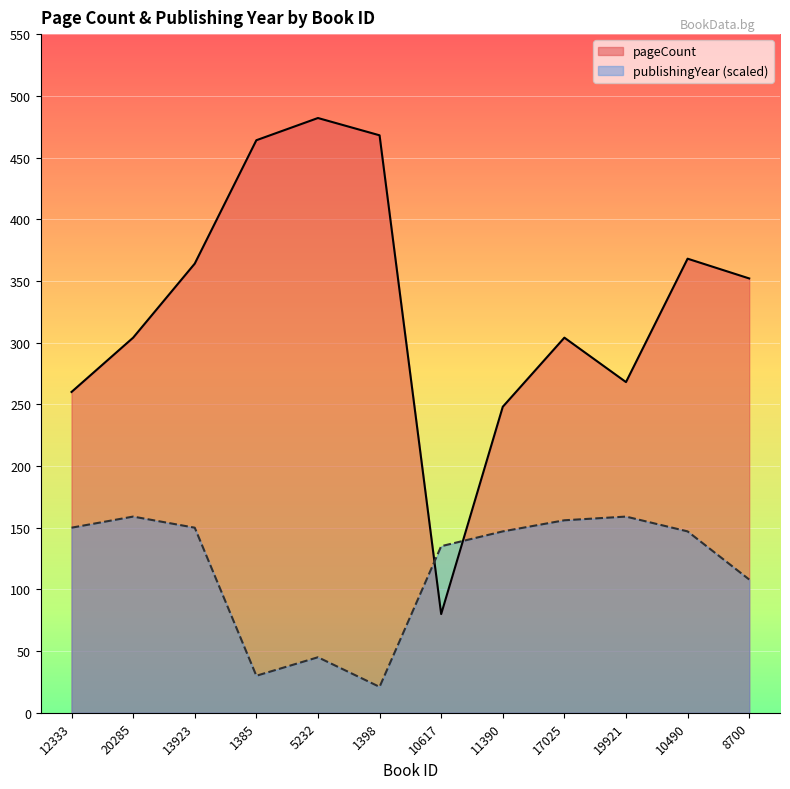

Where is pageCount nearest to the value 281?

19921